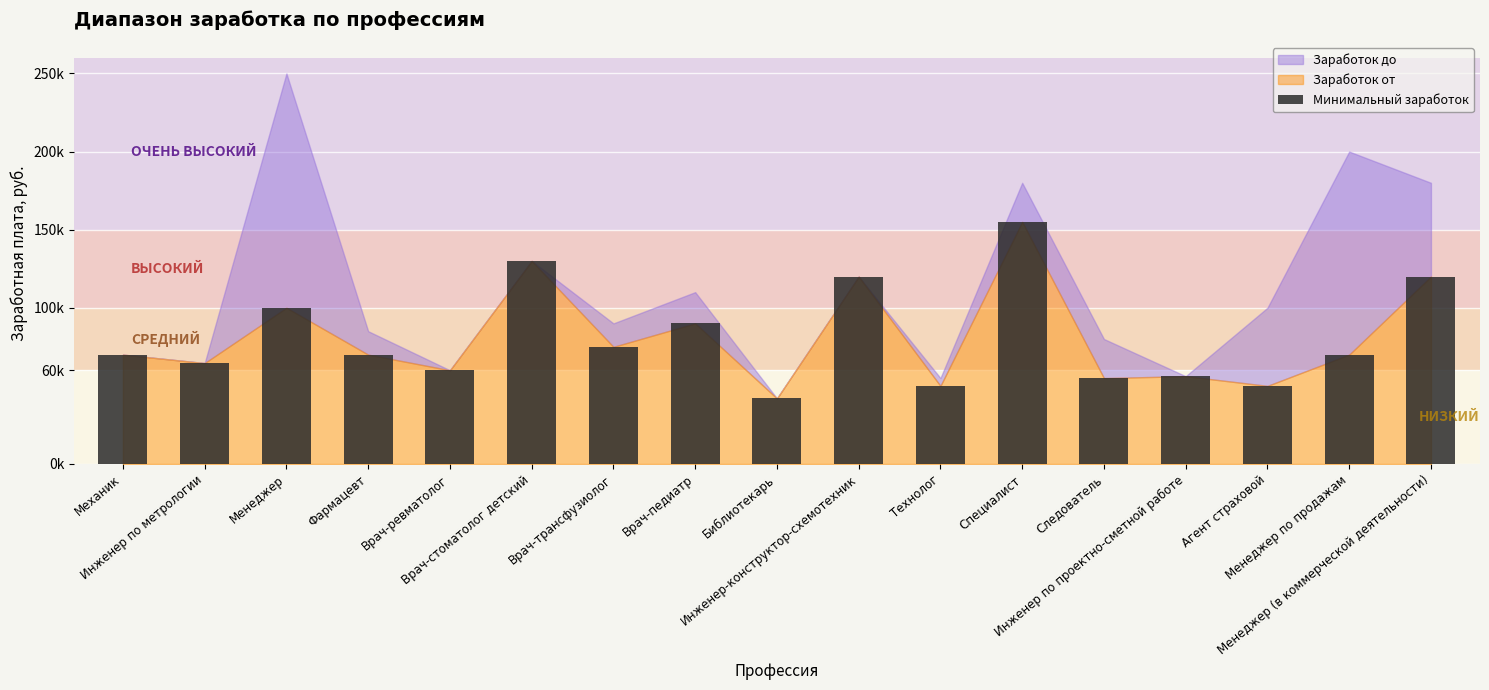

Does the chart contain any negative values?

No